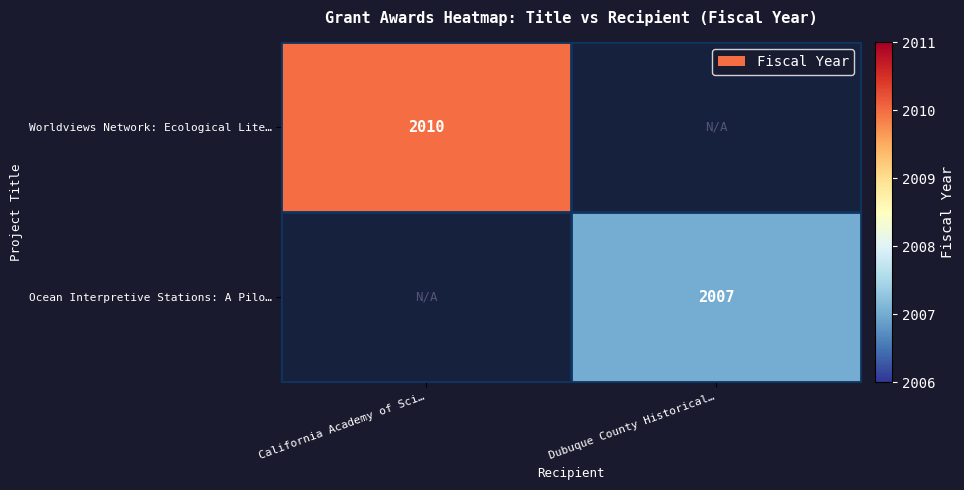

At how many categories does at least one series exceed 2009?

1